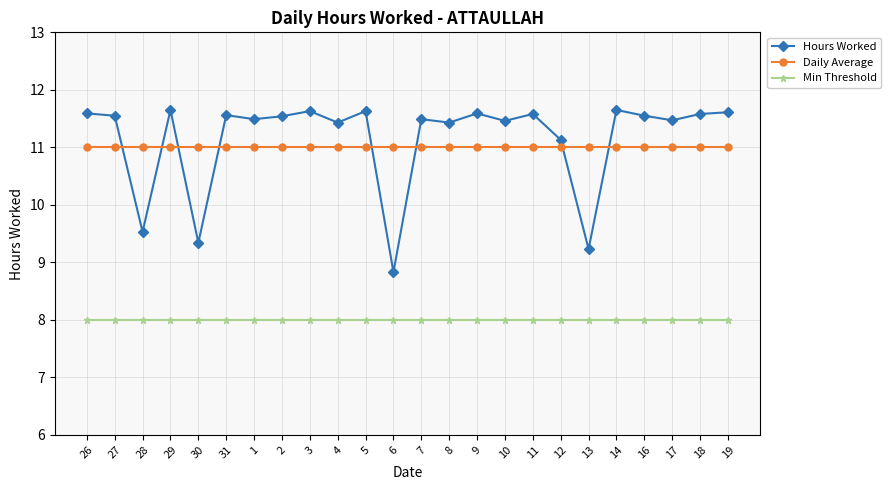

What is the minimum value for Daily Average?

11.0